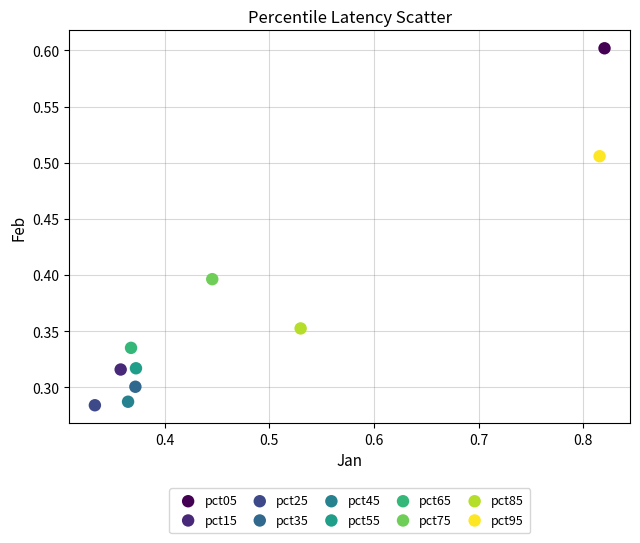

What are all the series names shown in the legend?

pct05, pct15, pct25, pct35, pct45, pct55, pct65, pct75, pct85, pct95